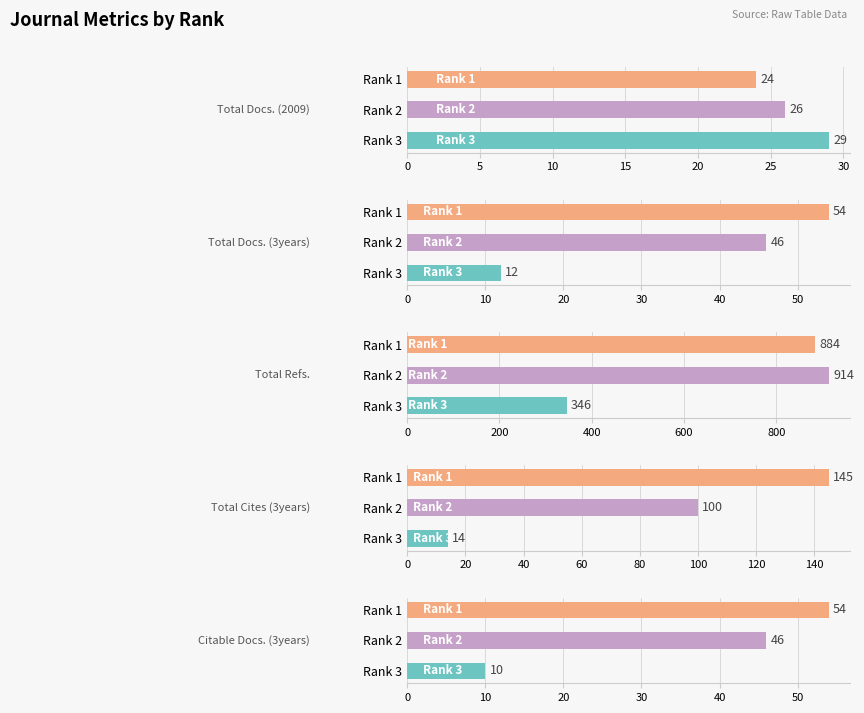

At how many categories does at least one series exceed 710?

2